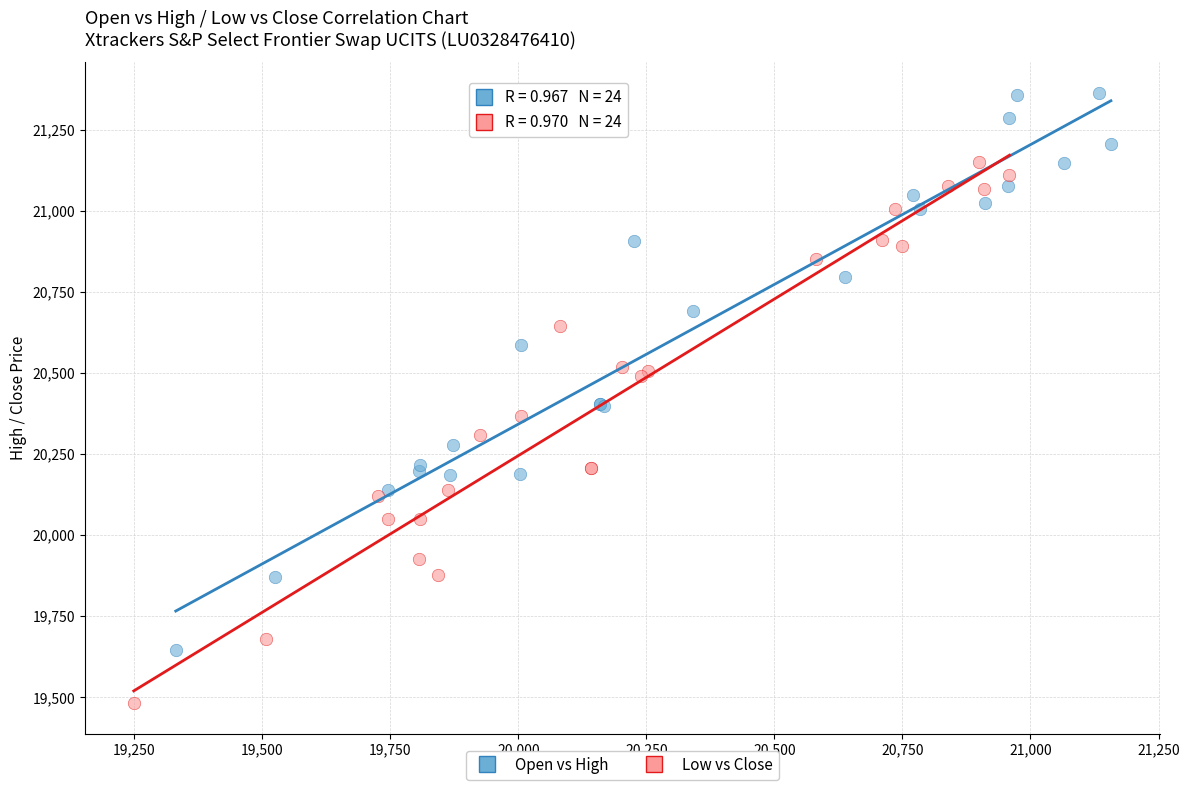

Which series has the widest spread of Y values?

Open vs High